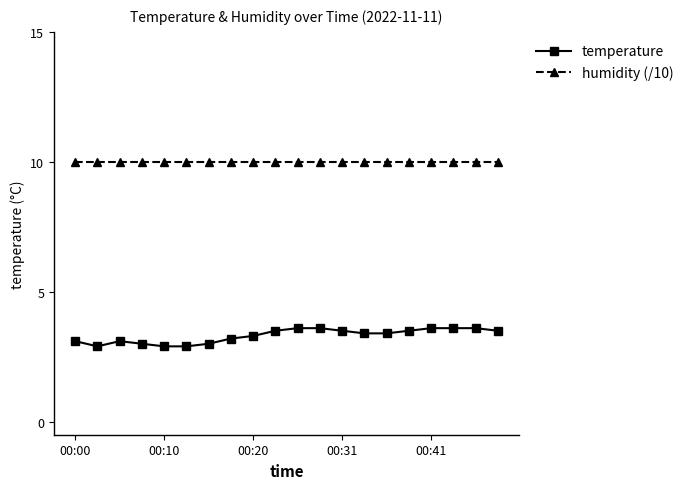

Rank the series by their average value, from lowest to highest.

temperature, humidity (/10)